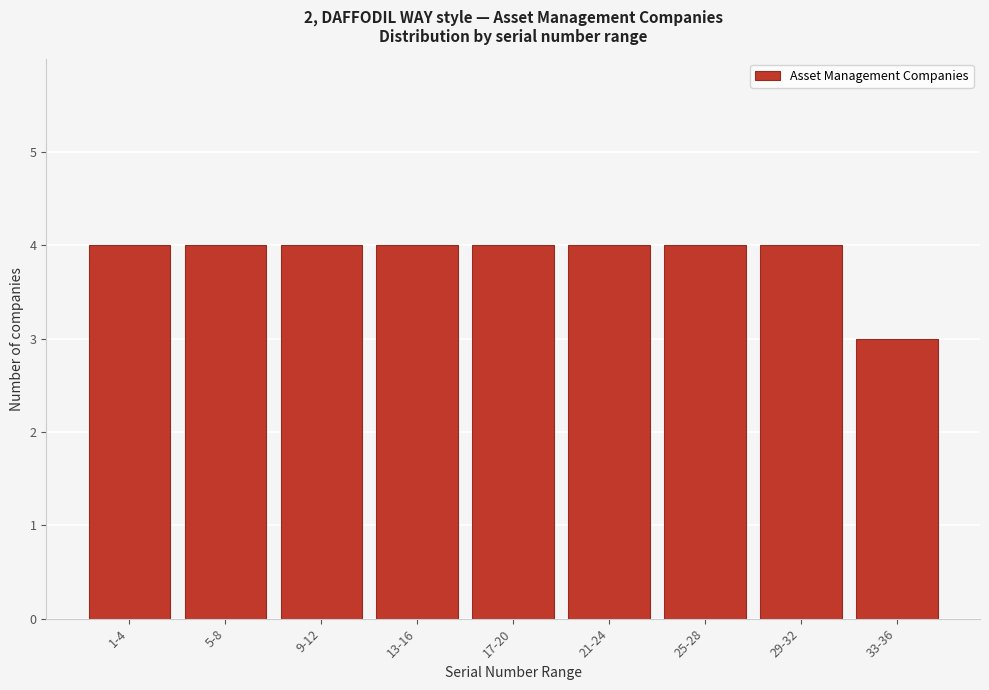

Reading left to right, list all the values displayed in this chart.

1-4=4	5-8=4	9-12=4	13-16=4	17-20=4	21-24=4	25-28=4	29-32=4	33-36=3